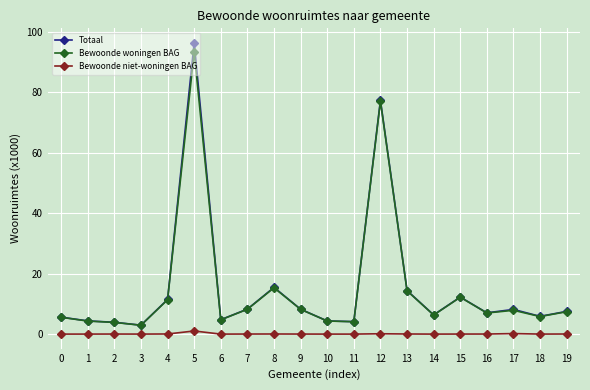

What are all the series names shown in the legend?

Totaal, Bewoonde woningen BAG, Bewoonde niet-woningen BAG